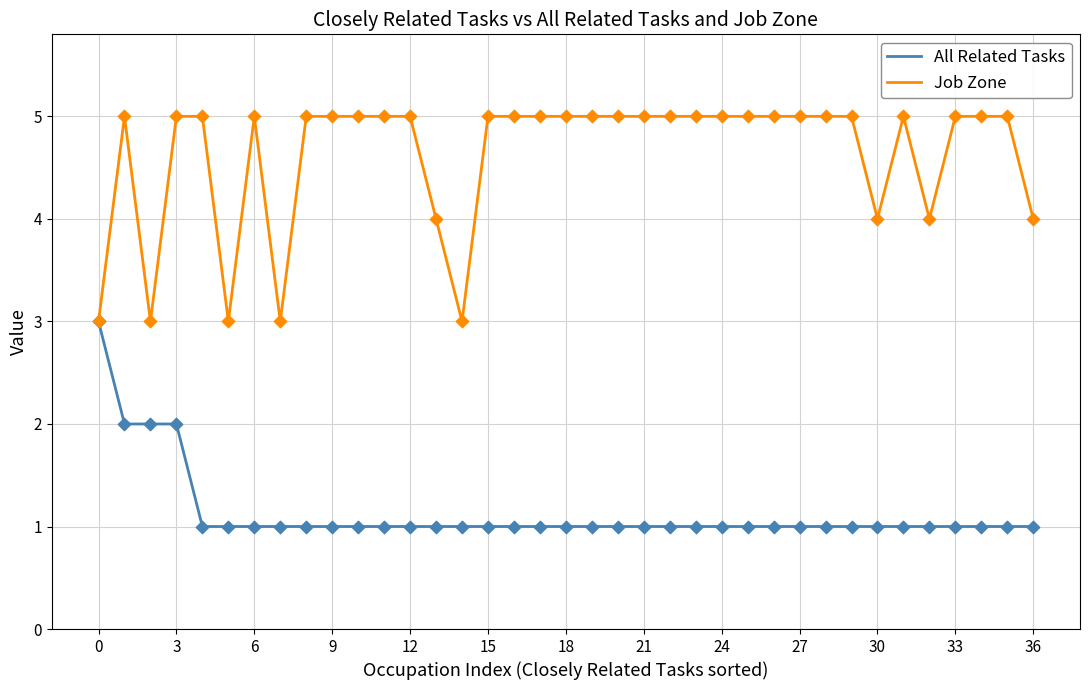

What are all the series names shown in the legend?

All Related Tasks, Job Zone